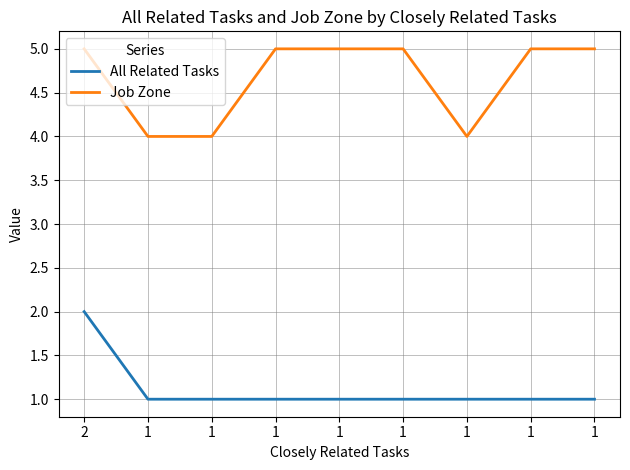

Does the chart display data point markers on the line(s)?

No